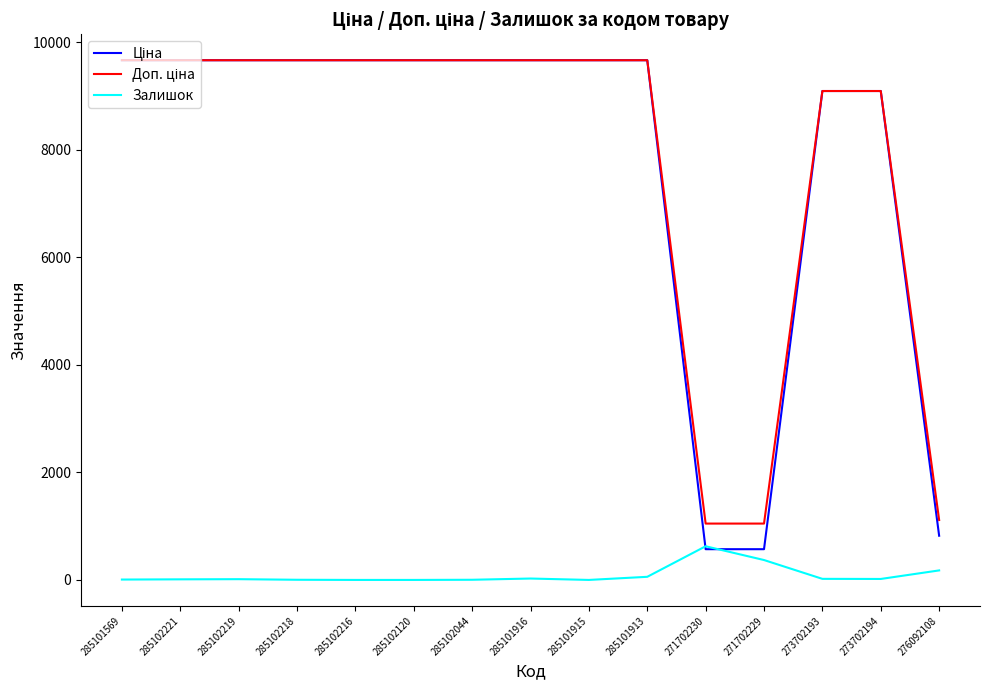

What is the sum of the Залишок values at 285102219 and 285102218?

17.0